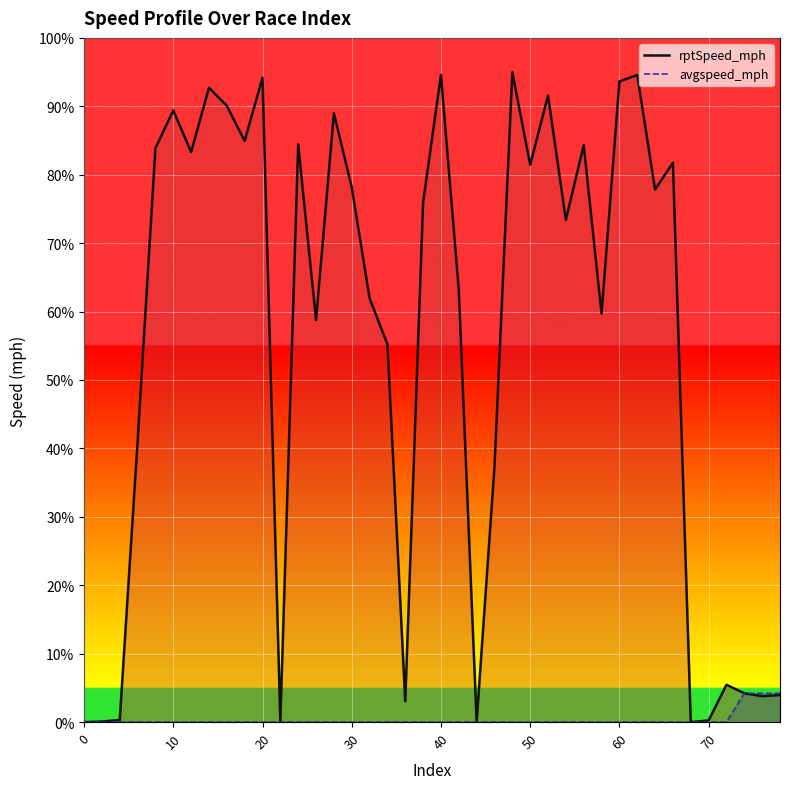

How many values in avgspeed_mph are above zero?

3